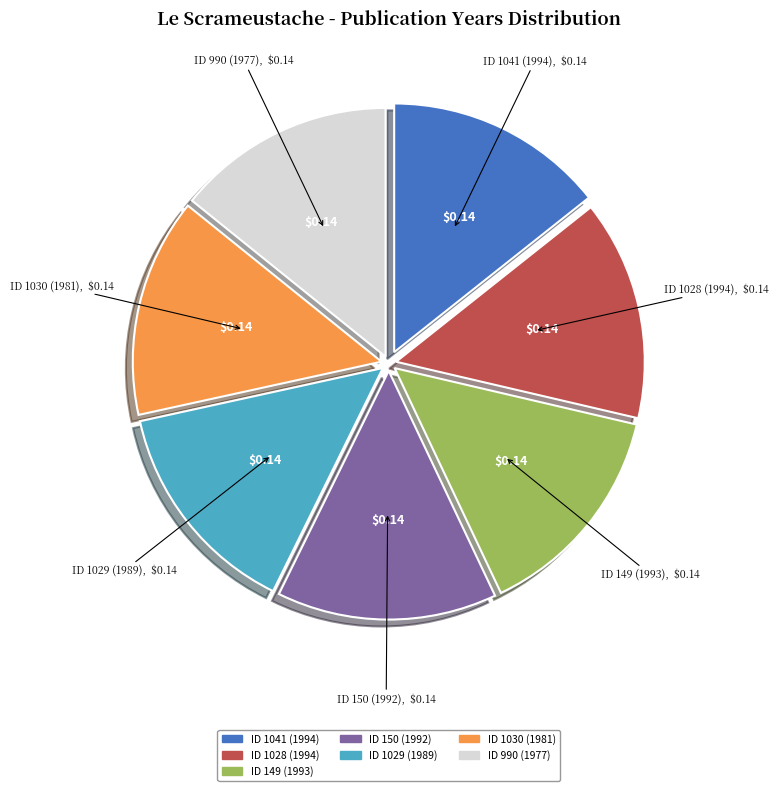

What is the ratio of the value at ID 1030 (1981) to the value at ID 150 (1992)?

1.0